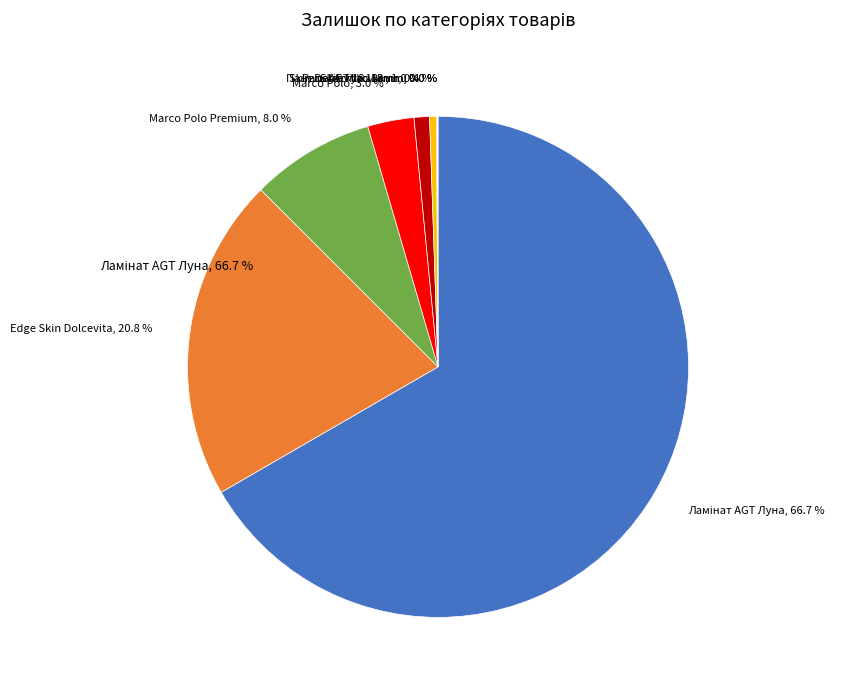

What is the ratio of the value at Панель AGT AGT 18 мм. Верайті to the value at Laminate AGT Marco Polo Premium?

0.1